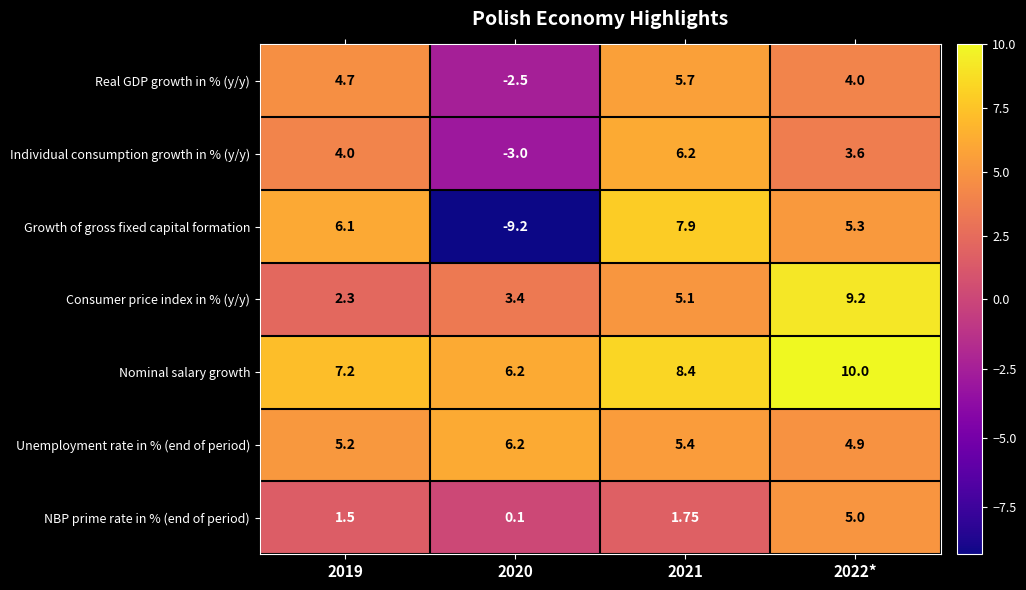

Which series has the largest total across all categories?

Nominal salary growth